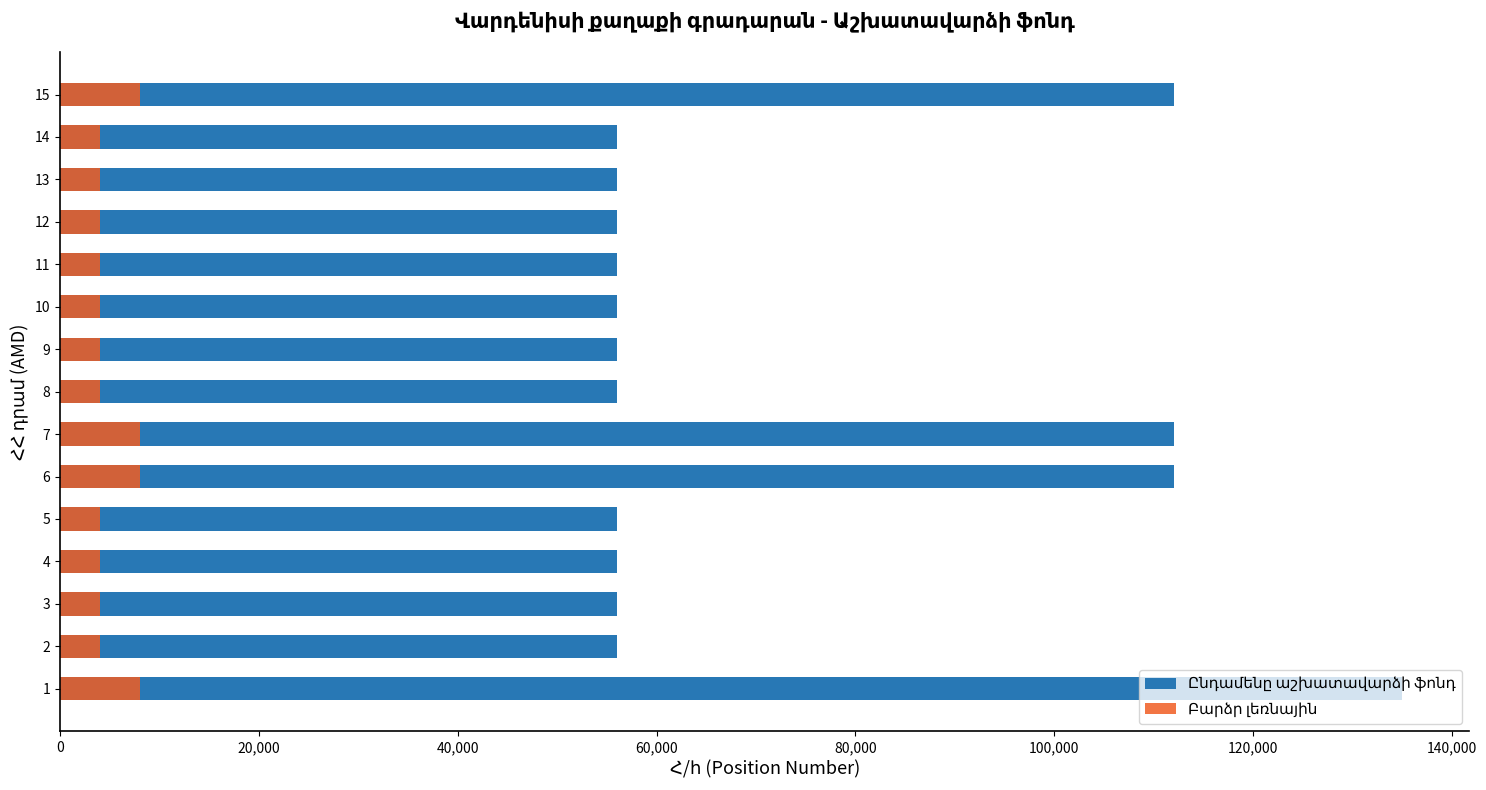

What is the maximum value for Ընդամենը աշխատավարձի ֆոնդ?

135000